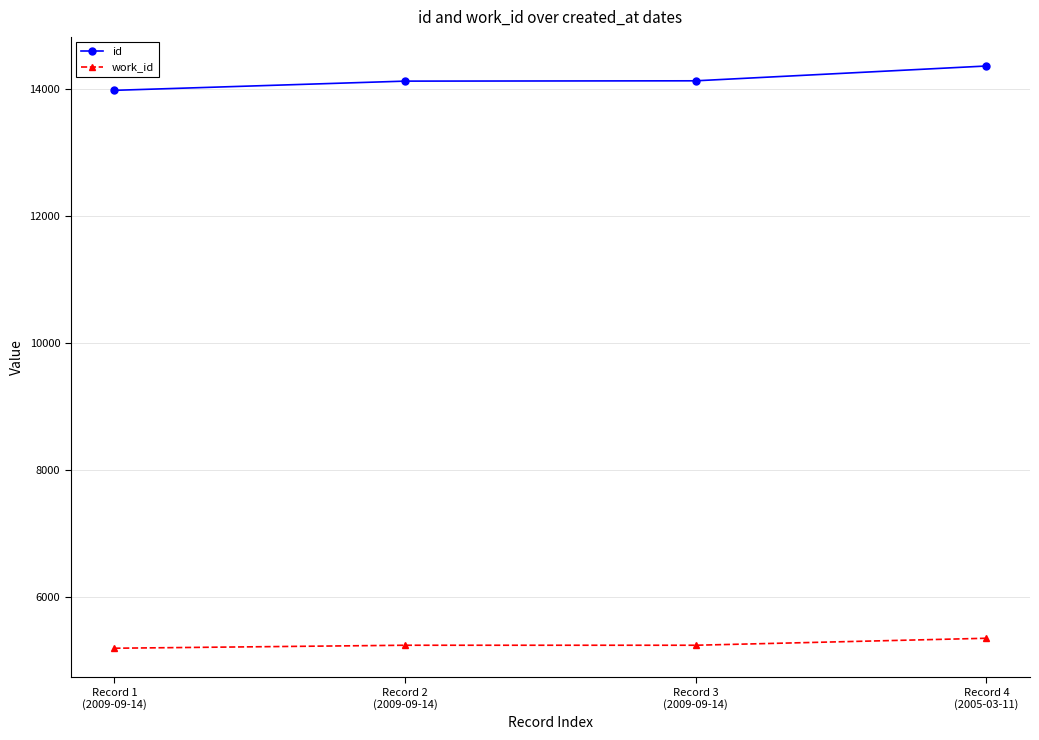

Which category has the highest value across all series?

Record 4
(2005-03-11)